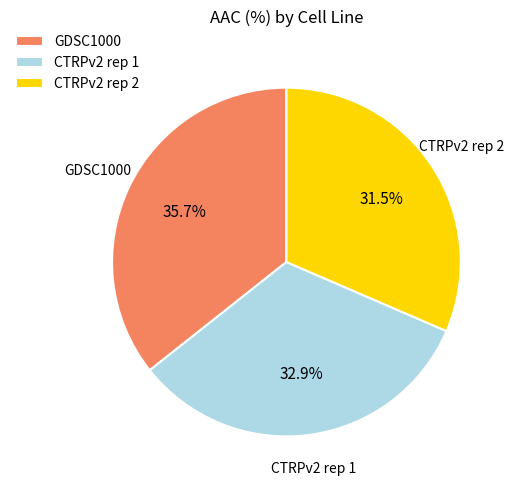

What portion of the pie excludes GDSC1000?

64.3%